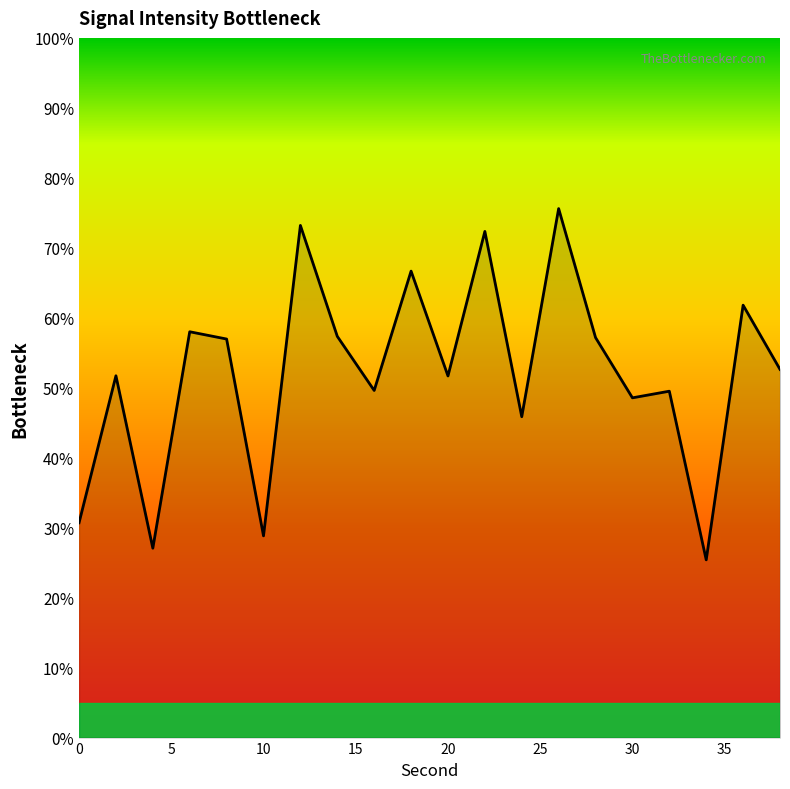

What is the greatest value displayed?

75.6